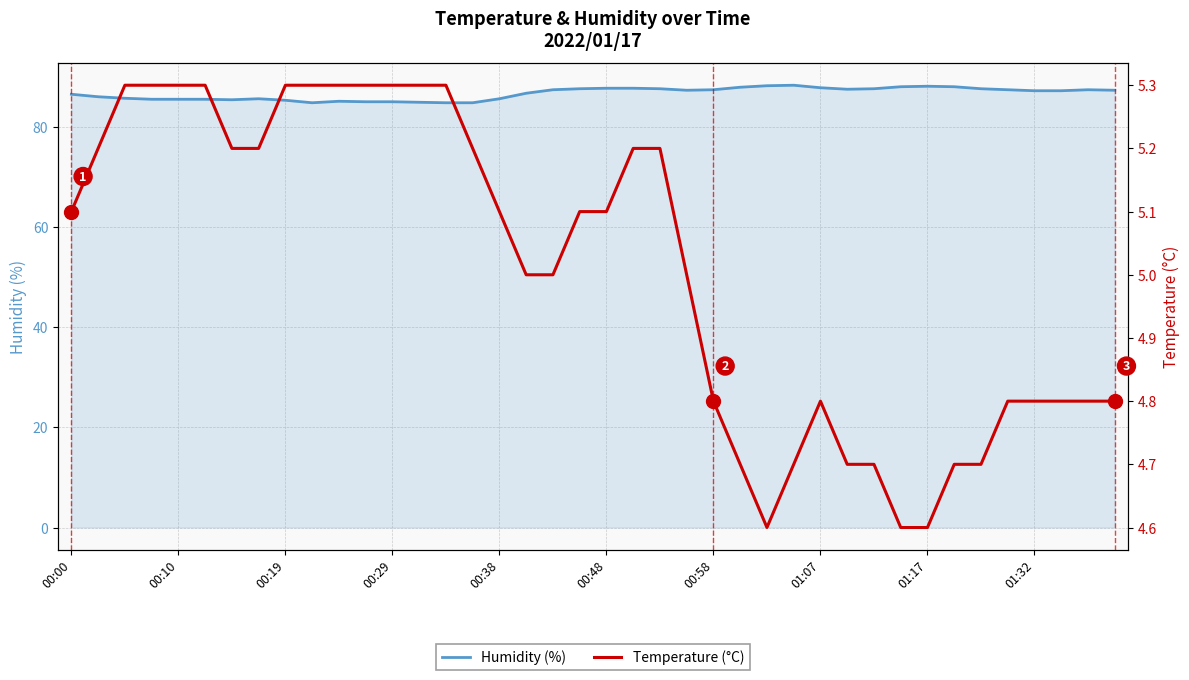

What is the value of the Humidity (%) point at the 39th from the left?

87.4